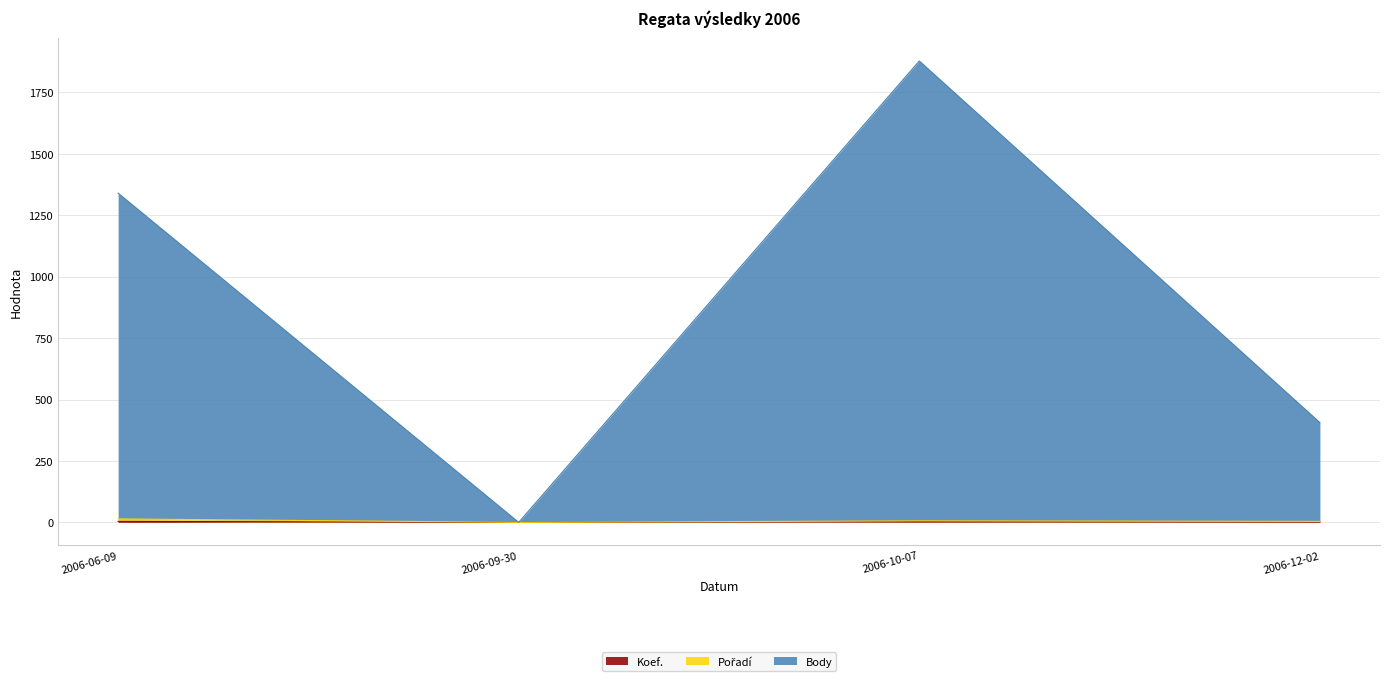

What is the average value of the Koef. series?

2